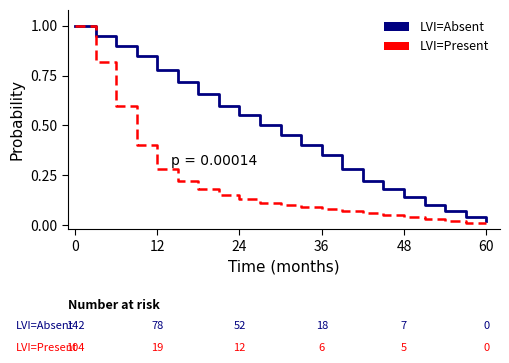

True or false: LVI=Absent has more than 0 points higher than both neighbors.

False